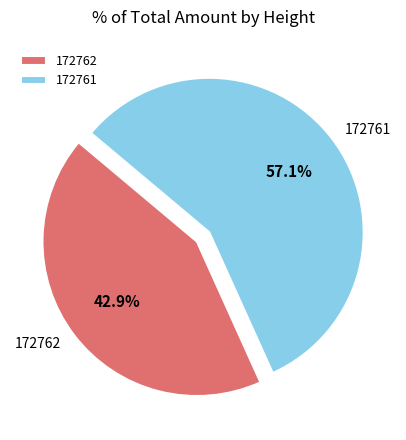

How many segments does this pie chart have?

2